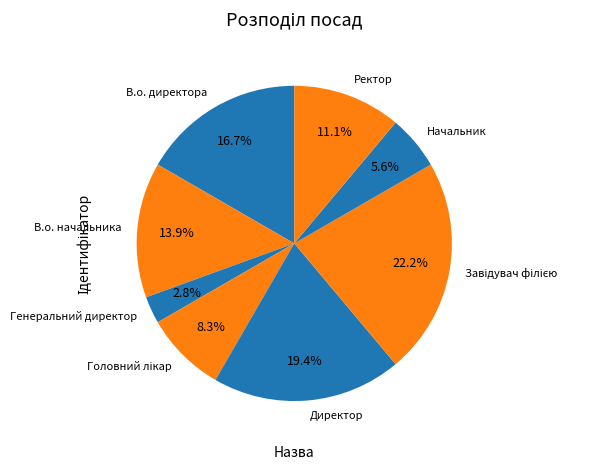

How much of the chart is everything except Ректор?

88.9%